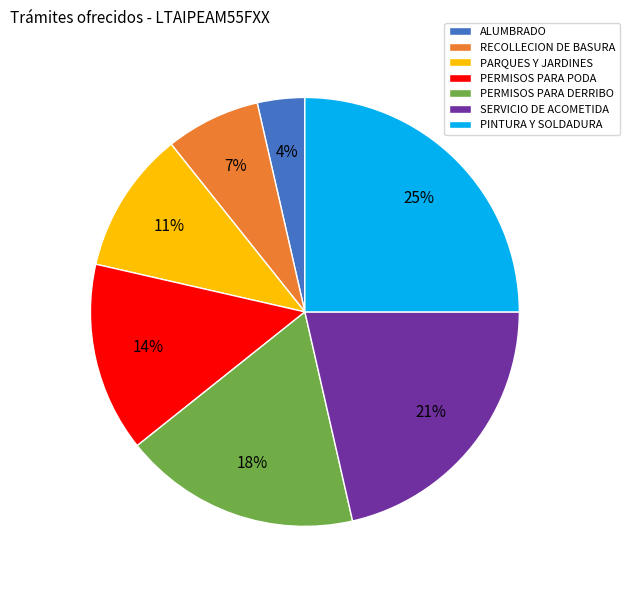

Is it true that ALUMBRADO is 4% of the pie?

True